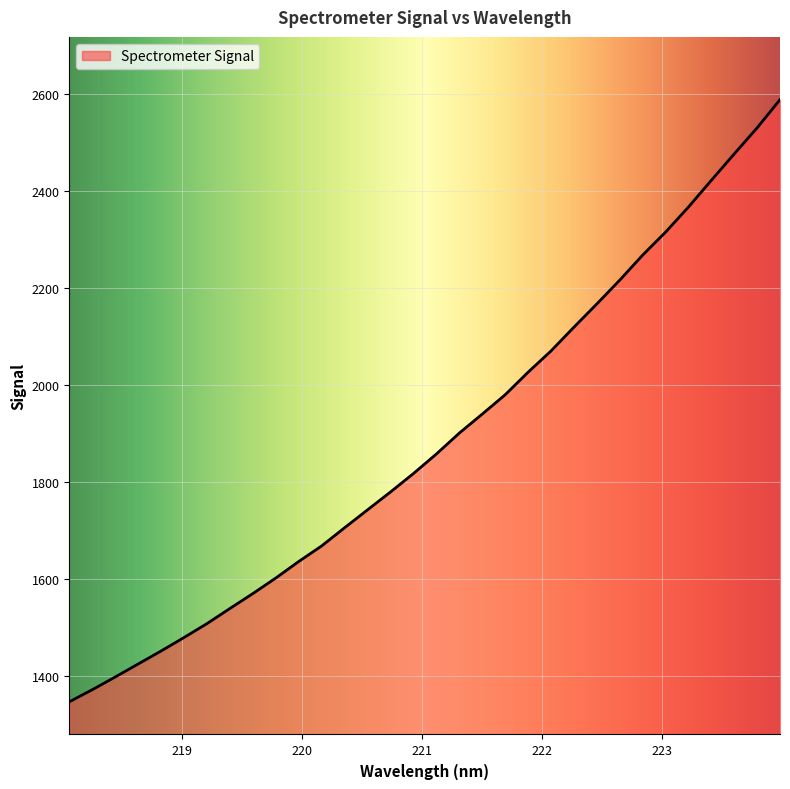

Does the chart have visible grid lines?

Yes